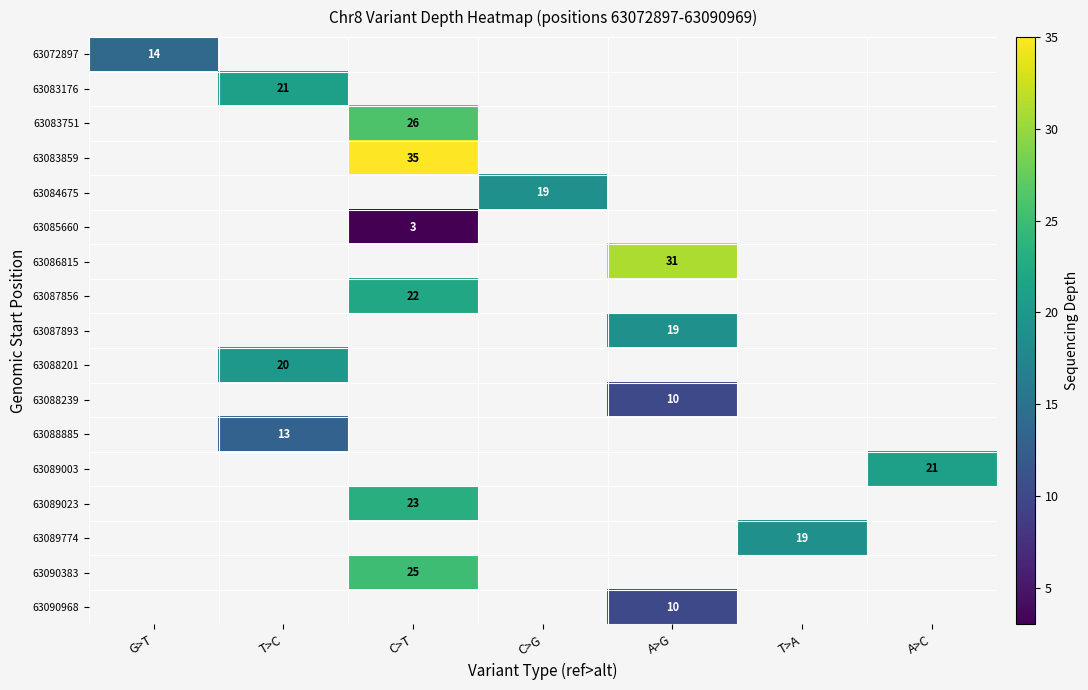

At which category does the chart reach its peak across all series?

C>T